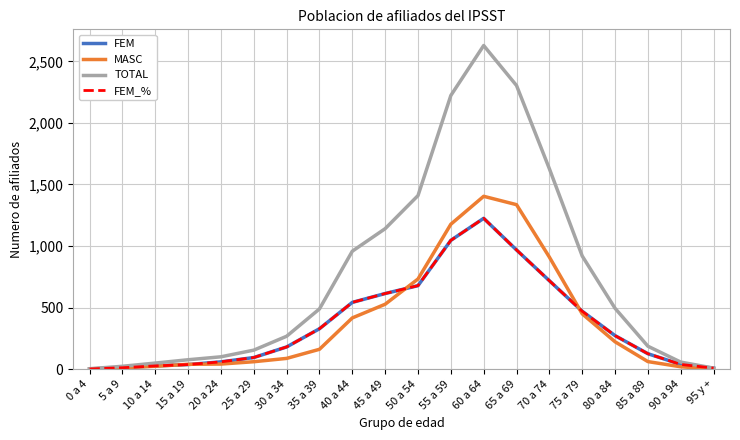

What is the label of the 19th point from the left?

90 a 94